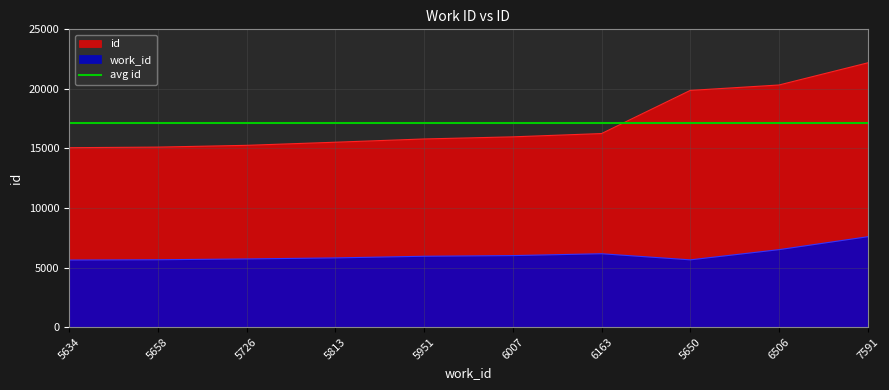

What is the difference between the work_id values at 6506 and 5650?

856